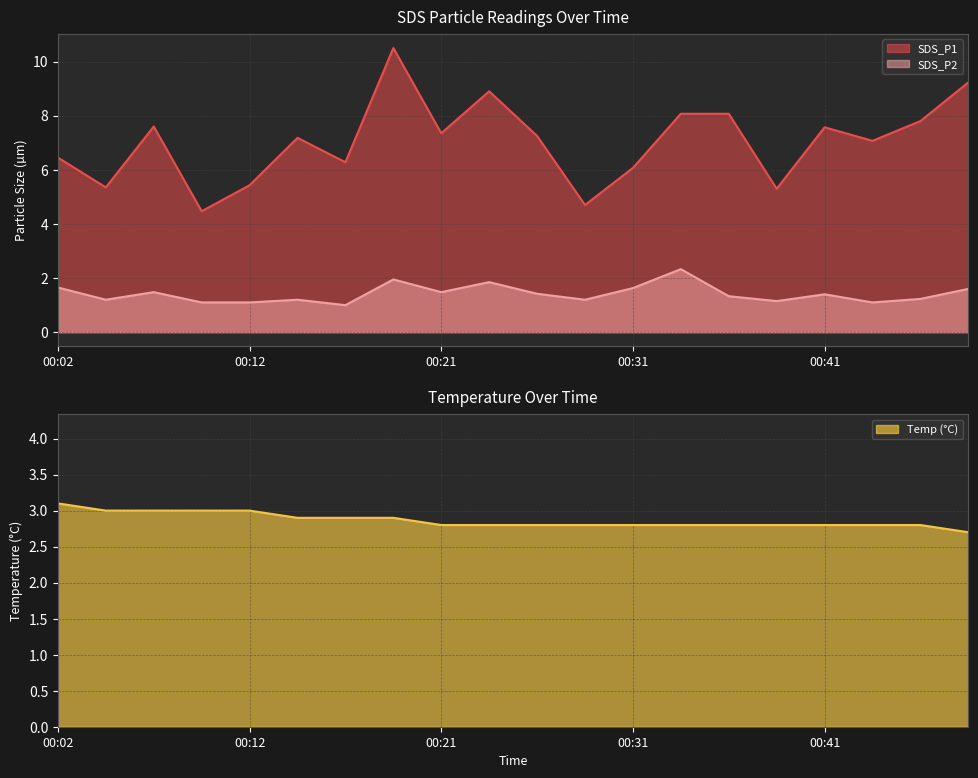

At which category is the sum across all series the highest?

00:19